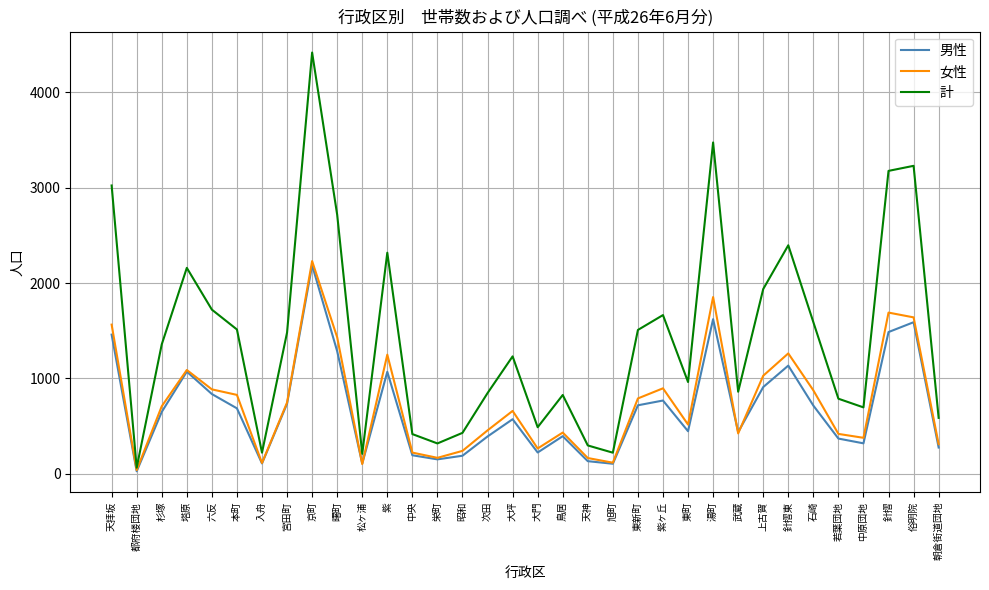

Which series has the widest spread of values?

計